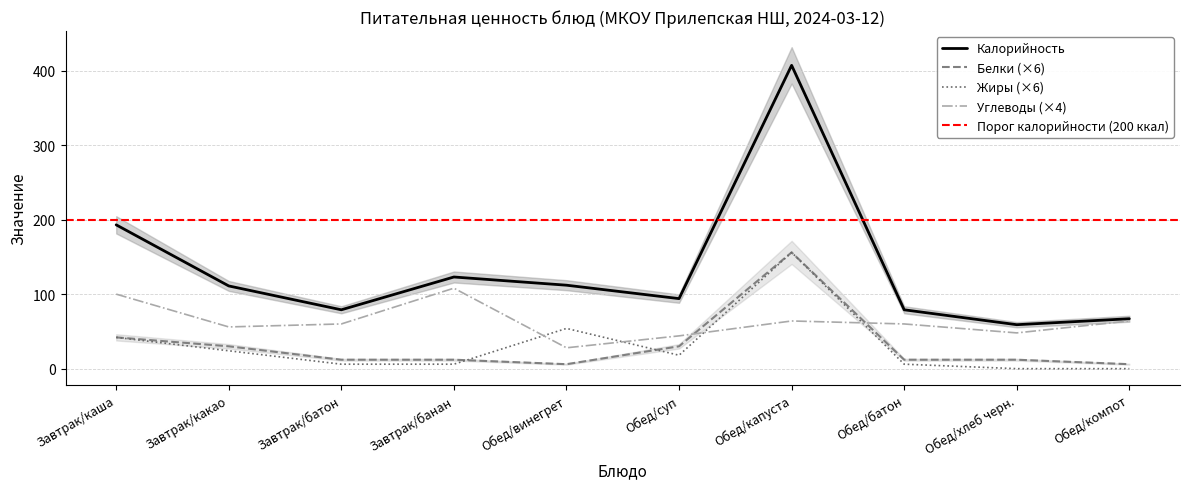

Which series changed the most between Обед/капуста and Обед/хлеб черн.?

Калорийность